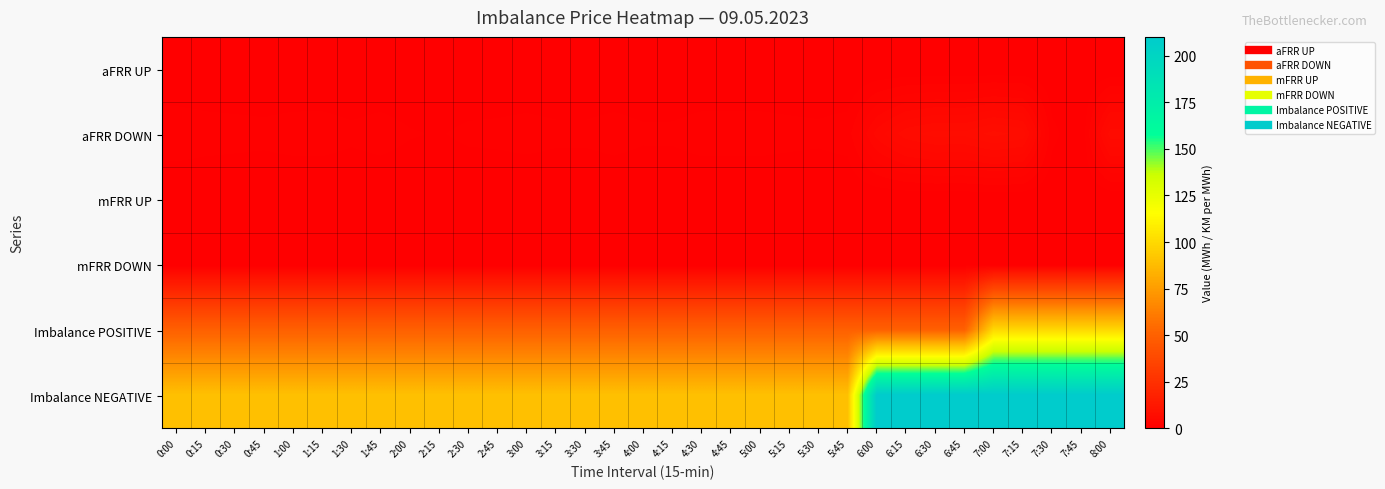

Reading right to left, extract all data points from this chart.

aFRR UP: 8:00=0.0	7:45=0.0	7:30=0.0	7:15=0.0	7:00=0.0	6:45=0.0	6:30=0.0	6:15=0.0	6:00=0.0	5:45=0.0	5:30=0.0	5:15=0.0	5:00=0.0	4:45=0.0	4:30=0.0	4:15=0.0	4:00=0.0	3:45=0.0	3:30=0.0	3:15=0.0	3:00=0.0	2:45=0.0	2:30=0.0	2:15=0.0	2:00=0.0	1:45=0.0	1:30=0.0	1:15=0.0	1:00=0.0	0:45=0.0	0:30=0.0	0:15=0.0	0:00=0.0
aFRR DOWN: 8:00=6.2	7:45=0.0	7:30=1.1	7:15=7.1	7:00=7.7	6:45=6.8	6:30=6.9	6:15=6.3	6:00=4.5	5:45=1.2	5:30=1.1	5:15=1.1	5:00=1.2	4:45=1.2	4:30=1.2	4:15=1.0	4:00=1.0	3:45=1.2	3:30=1.0	3:15=1.1	3:00=1.2	2:45=1.1	2:30=1.0	2:15=0.8	2:00=0.9	1:45=1.2	1:30=1.0	1:15=1.2	1:00=1.2	0:45=1.1	0:30=1.2	0:15=1.2	0:00=1.4
mFRR UP: 8:00=0.0	7:45=0.0	7:30=0.0	7:15=0.0	7:00=0.0	6:45=0.0	6:30=0.0	6:15=0.0	6:00=0.0	5:45=0.0	5:30=0.0	5:15=0.0	5:00=0.0	4:45=0.0	4:30=0.0	4:15=0.0	4:00=0.0	3:45=0.0	3:30=0.0	3:15=0.0	3:00=0.0	2:45=0.0	2:30=0.0	2:15=0.0	2:00=0.0	1:45=0.0	1:30=0.0	1:15=0.0	1:00=0.0	0:45=0.0	0:30=0.0	0:15=0.0	0:00=0.0
mFRR DOWN: 8:00=0.0	7:45=0.0	7:30=0.0	7:15=0.0	7:00=0.0	6:45=0.0	6:30=0.0	6:15=0.0	6:00=0.0	5:45=0.0	5:30=0.0	5:15=0.0	5:00=0.0	4:45=0.0	4:30=0.0	4:15=0.0	4:00=0.0	3:45=0.0	3:30=0.0	3:15=0.0	3:00=0.0	2:45=0.0	2:30=0.0	2:15=0.0	2:00=0.0	1:45=0.0	1:30=0.0	1:15=0.0	1:00=0.0	0:45=0.0	0:30=0.0	0:15=0.0	0:00=0.0
Imbalance POSITIVE: 8:00=100.0	7:45=100.0	7:30=100.0	7:15=100.0	7:00=100.0	6:45=50.0	6:30=50.0	6:15=50.0	6:00=50.0	5:45=50.0	5:30=50.0	5:15=50.0	5:00=50.0	4:45=50.0	4:30=50.0	4:15=50.0	4:00=50.0	3:45=50.0	3:30=50.0	3:15=50.0	3:00=50.0	2:45=50.0	2:30=50.0	2:15=50.0	2:00=50.0	1:45=50.0	1:30=50.0	1:15=50.0	1:00=50.0	0:45=50.0	0:30=50.0	0:15=50.0	0:00=50.0
Imbalance NEGATIVE: 8:00=210.0	7:45=210.0	7:30=210.0	7:15=210.0	7:00=210.0	6:45=210.0	6:30=210.0	6:15=210.0	6:00=210.0	5:45=90.0	5:30=90.0	5:15=90.0	5:00=90.0	4:45=90.0	4:30=90.0	4:15=90.0	4:00=90.0	3:45=90.0	3:30=90.0	3:15=90.0	3:00=90.0	2:45=90.0	2:30=90.0	2:15=90.0	2:00=90.0	1:45=90.0	1:30=90.0	1:15=90.0	1:00=90.0	0:45=90.0	0:30=90.0	0:15=90.0	0:00=90.0